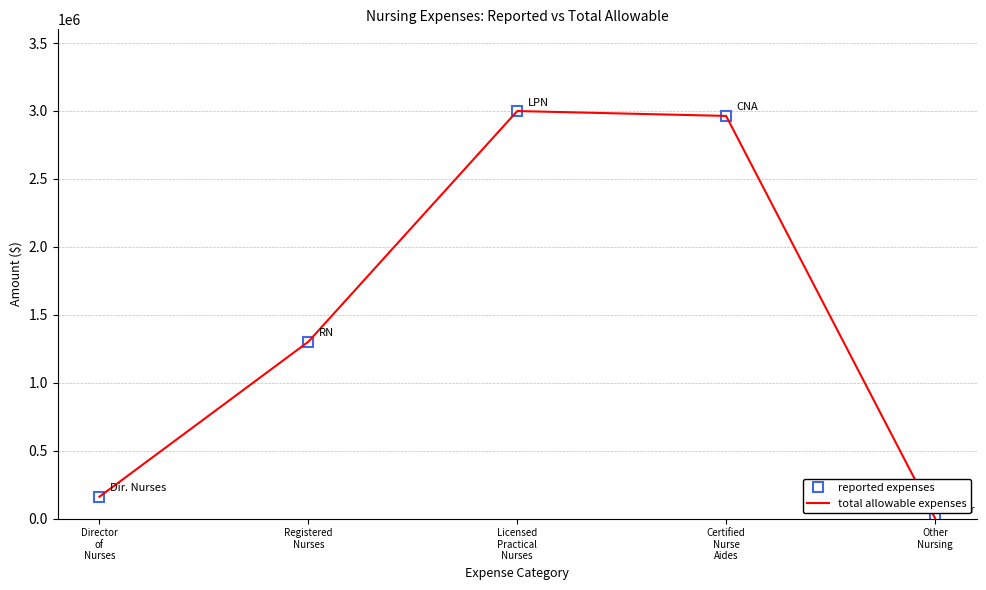

How many series are shown in this chart?

2